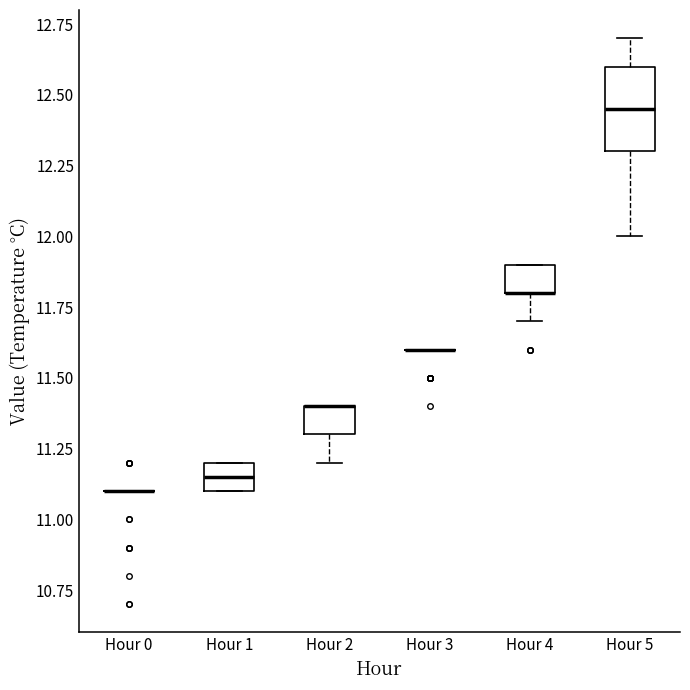

Reading left to right, read every box against the y-axis: the position of its median line, the range the box covers, and the ends of its whiskers. The values are not printed on the chart, so give them approximately, as read against the axis.

Hour 0: box collapsed to a line at 11.10, whiskers 11.10 to 11.10
Hour 1: median 11.15, box 11.10 to 11.20, whiskers 11.10 to 11.20
Hour 2: median 11.40 (drawn on the box's upper edge), box 11.30 to 11.40, whiskers 11.20 to 11.40
Hour 3: box collapsed to a line at 11.60, whiskers 11.60 to 11.60
Hour 4: median 11.80 (drawn on the box's lower edge), box 11.80 to 11.90, whiskers 11.70 to 11.90
Hour 5: median 12.45, box 12.30 to 12.60, whiskers 12.00 to 12.70